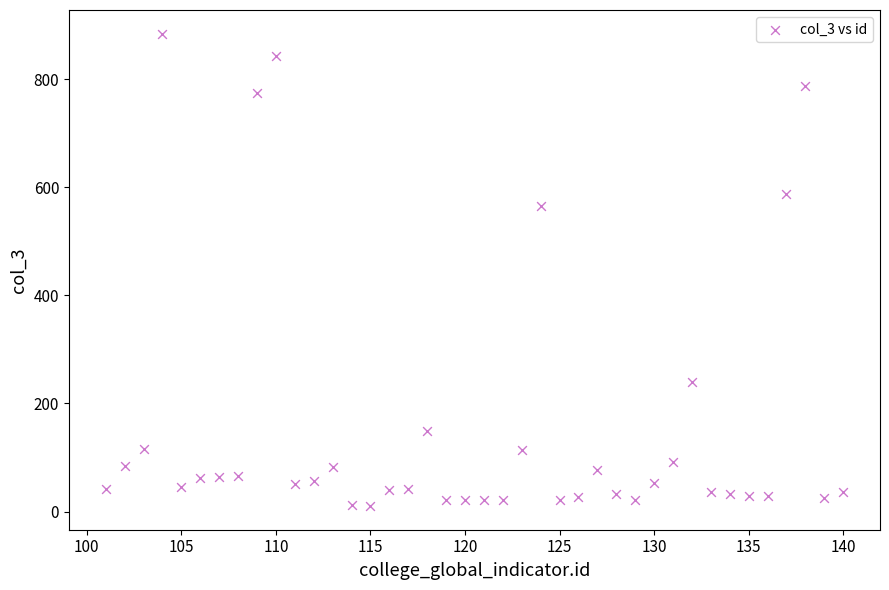

What Y value in the scatter plot is closest to 447?

565.0